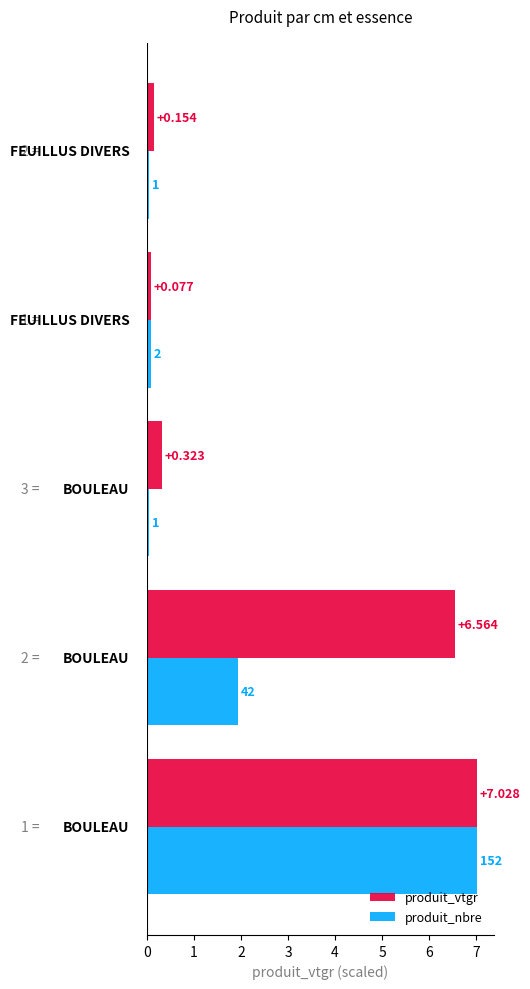

List the series in order of their overall mean, highest first.

produit_vtgr, produit_nbre